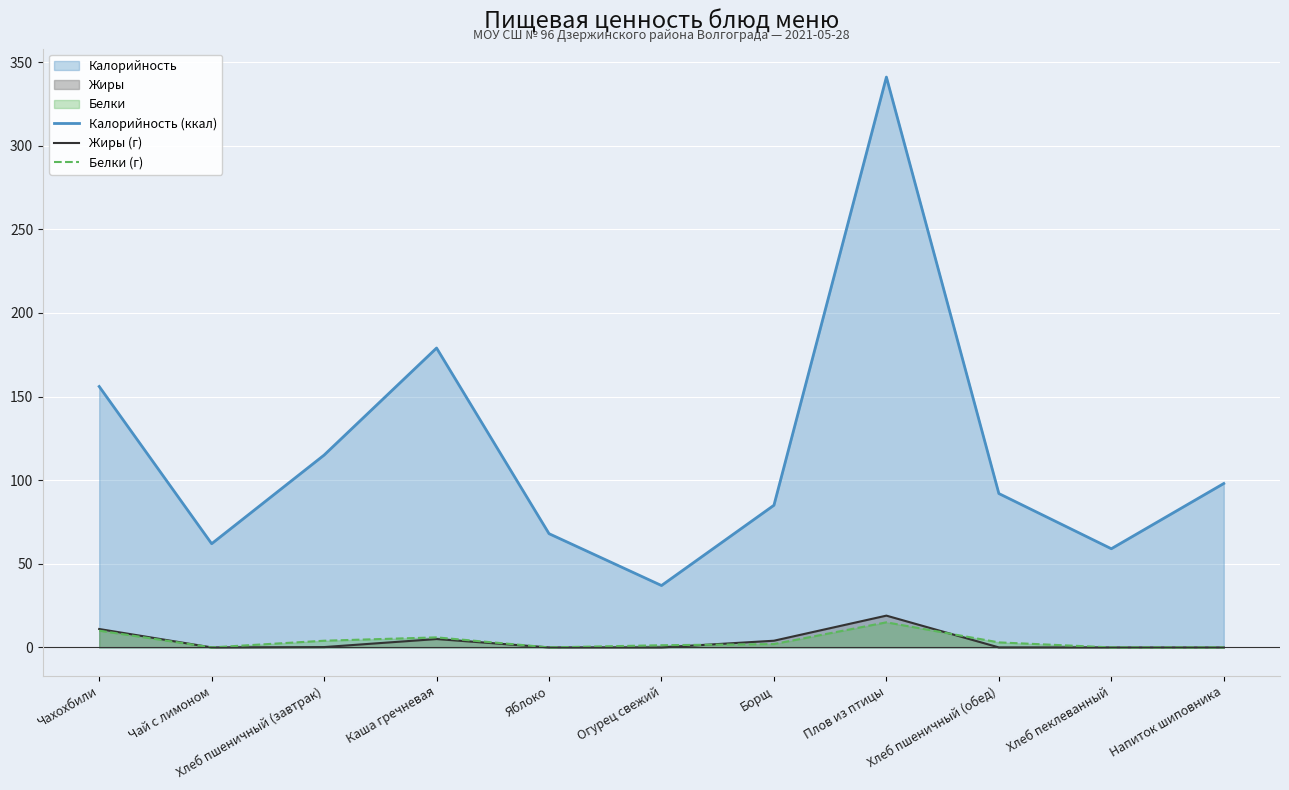

How many interior local valleys does the Калорийность series have?

3